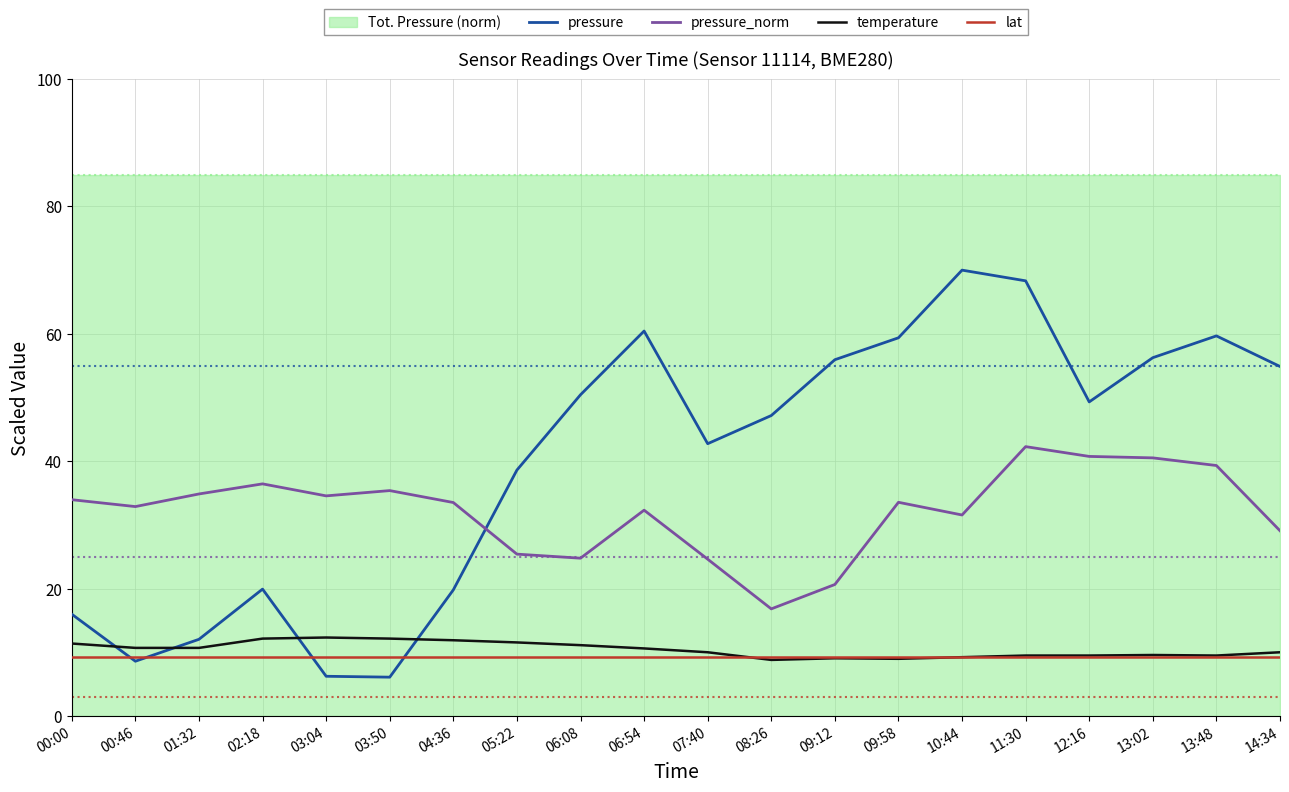

List the labels in order of pressure value, smallest first.

03:50, 03:04, 00:46, 01:32, 00:00, 04:36, 02:18, 05:22, 07:40, 08:26, 12:16, 06:08, 14:34, 09:12, 13:02, 09:58, 13:48, 06:54, 11:30, 10:44